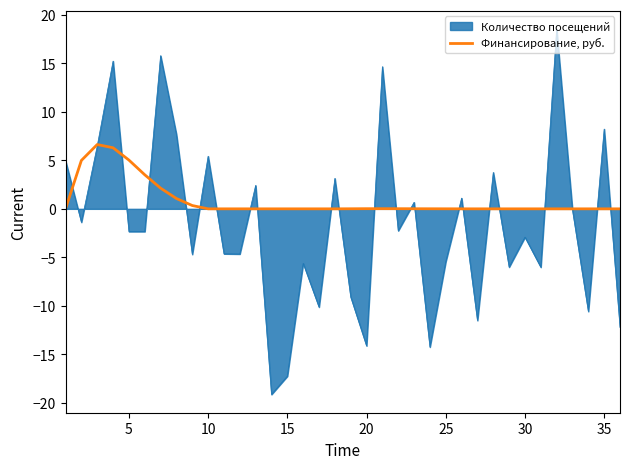

Which series has the widest spread of values?

Количество посещений